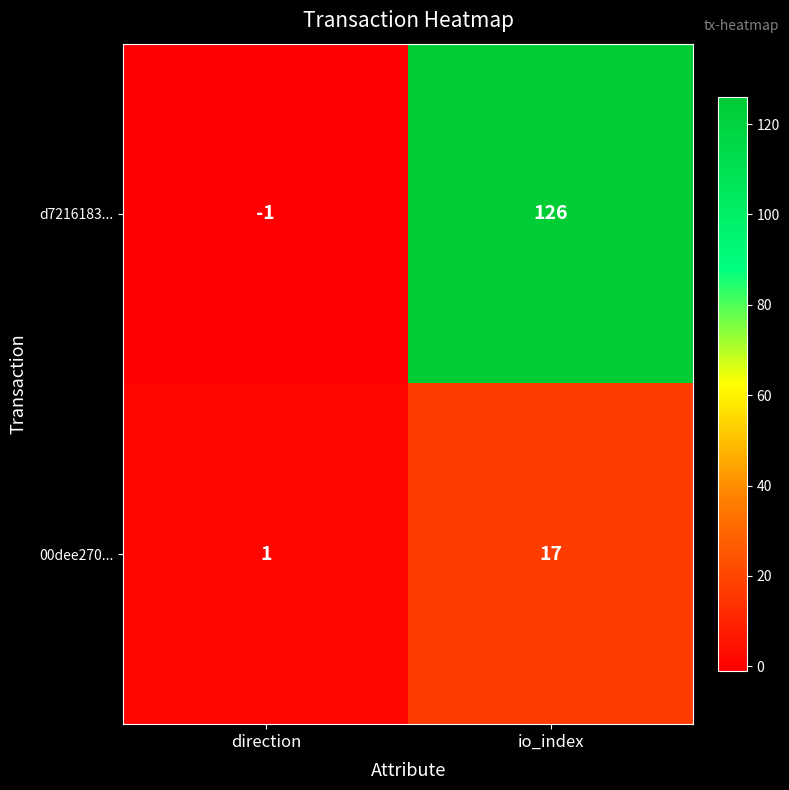

Reading right to left, transcribe all the data shown in this chart.

d7216183...: 126	-1
00dee270...: 17	1